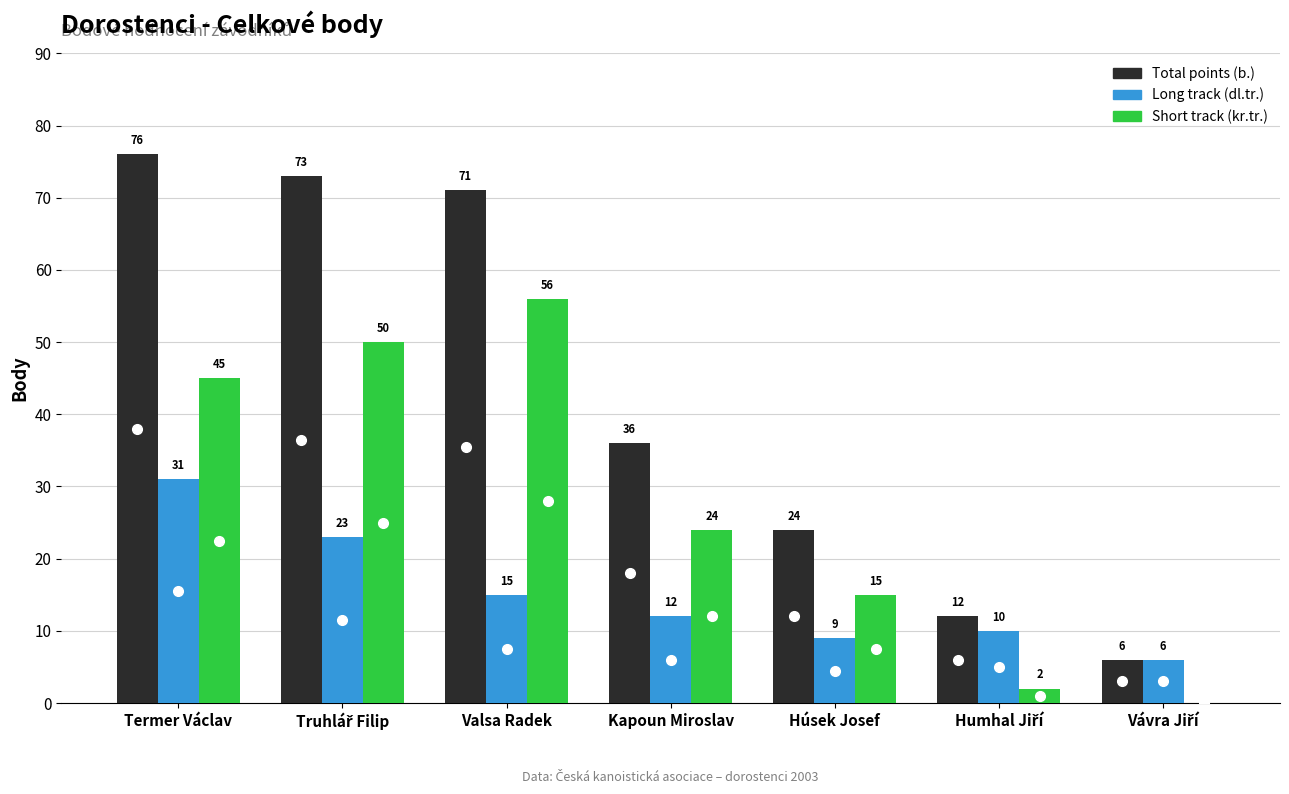

At which label does Short track (kr.tr.) first exceed 24?

Termer Václav